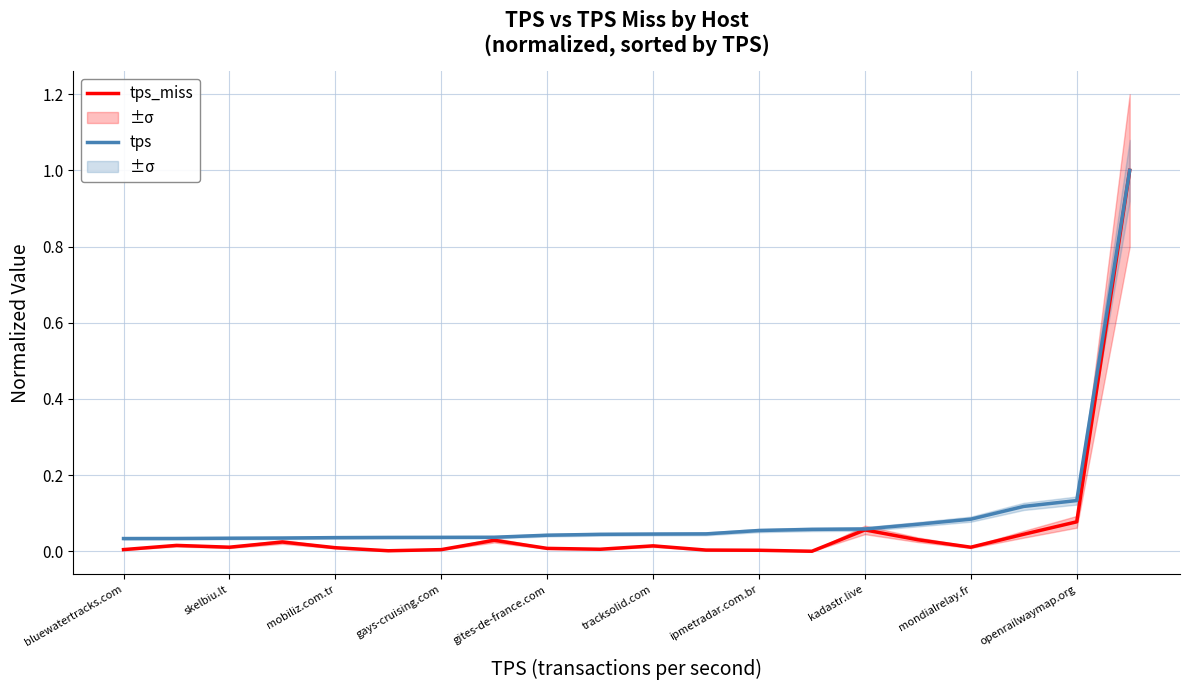

List the series in order of their peak value, highest first.

tps_miss, tps